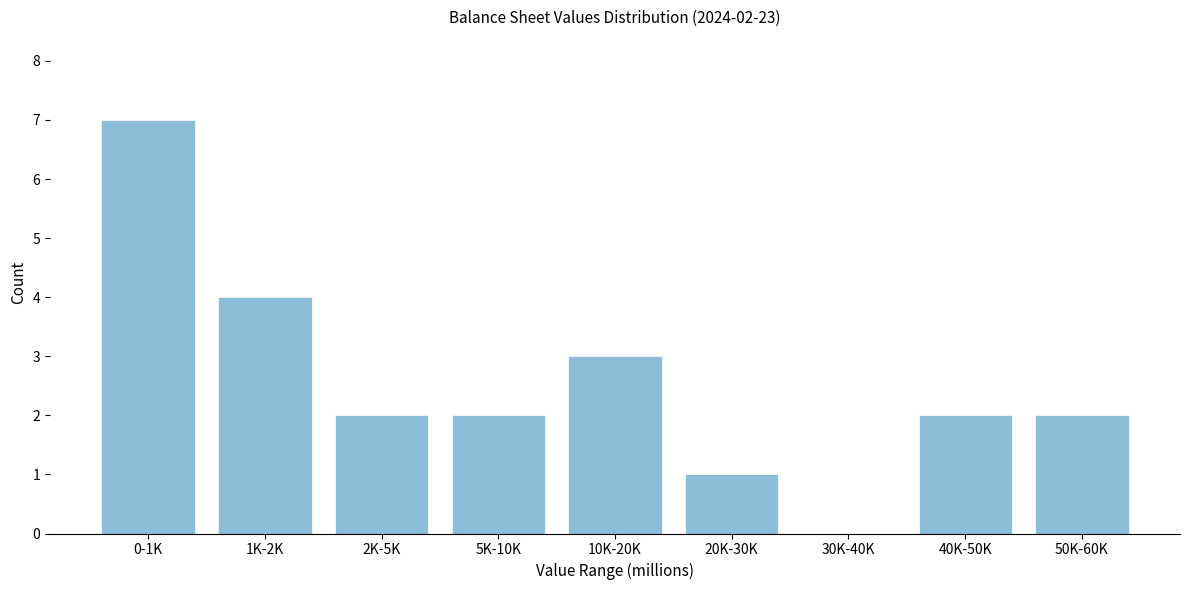

Reading left to right, extract all data points from this chart.

0-1K=7	1K-2K=4	2K-5K=2	5K-10K=2	10K-20K=3	20K-30K=1	30K-40K=0	40K-50K=2	50K-60K=2